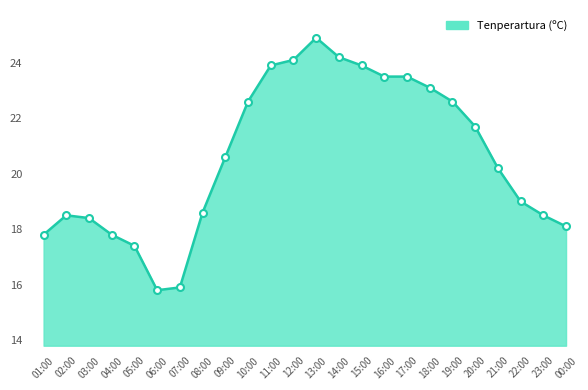

What is the ratio of the value at 02:00 to the value at 09:00?

0.9